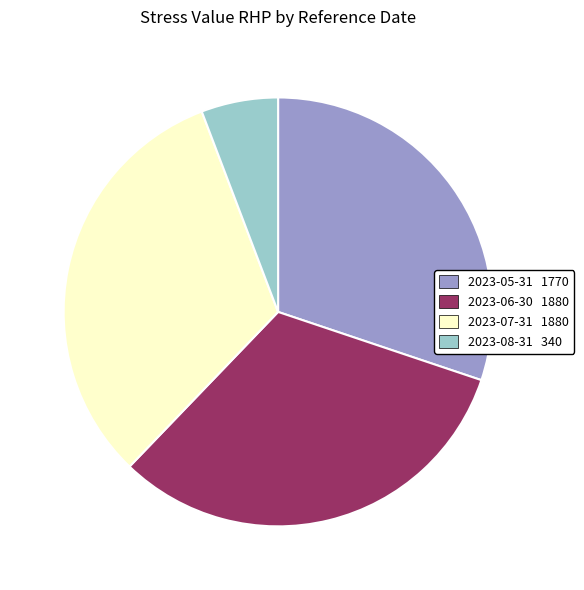

How many segments does this pie chart have?

4